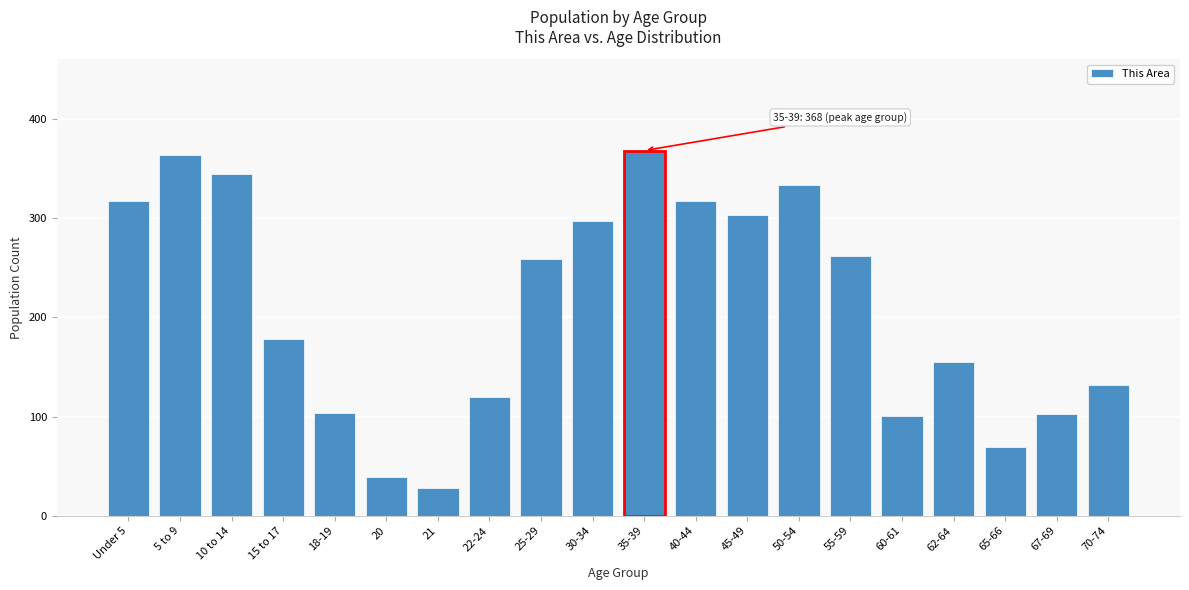

What is the label of the 3rd bar from the left?

10 to 14